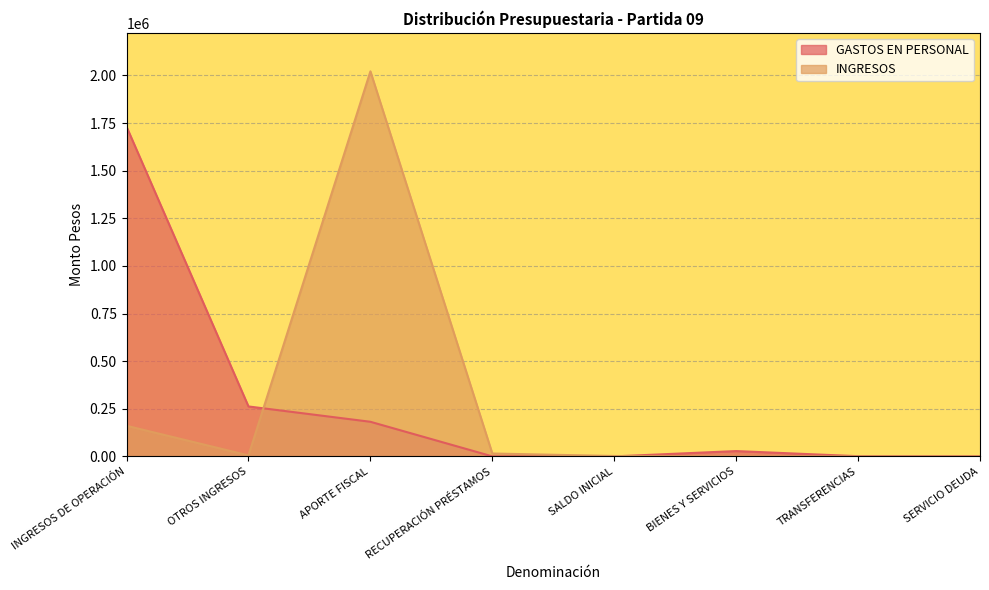

At which category does GASTOS EN PERSONAL reach its first local peak?

BIENES Y SERVICIOS